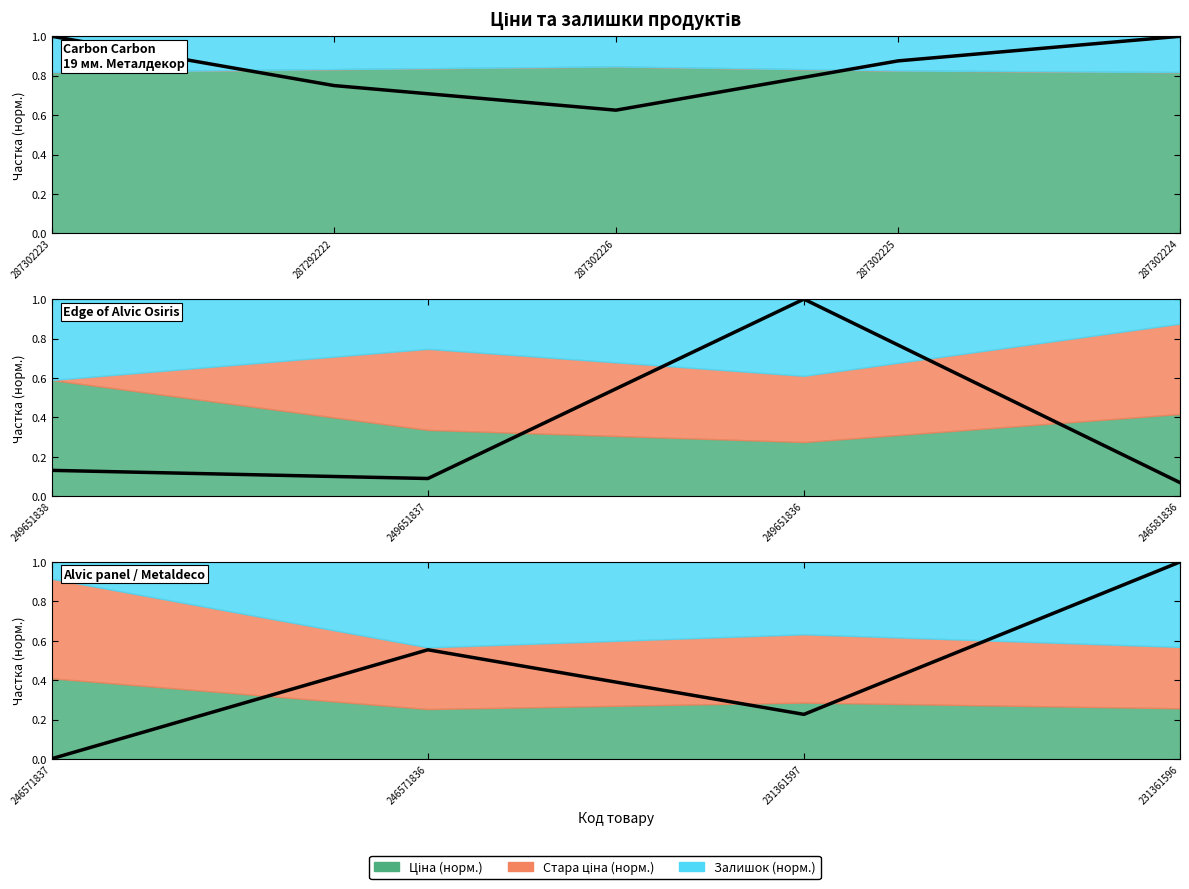

What is the maximum value shown in the chart?

1.0